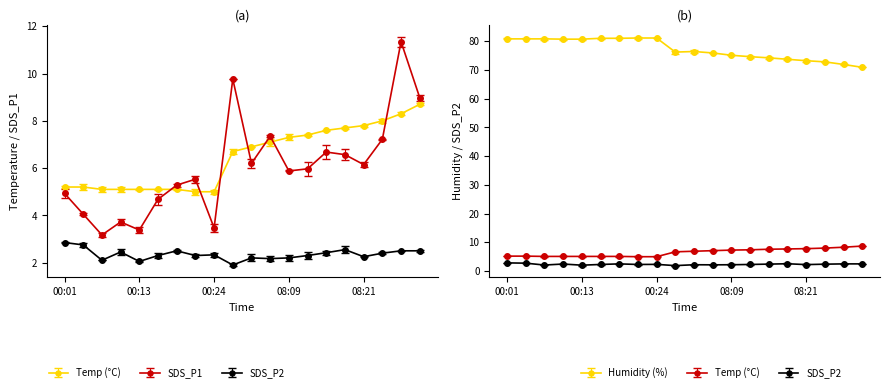

What is the lowest value of the SDS_P1 series?

3.2